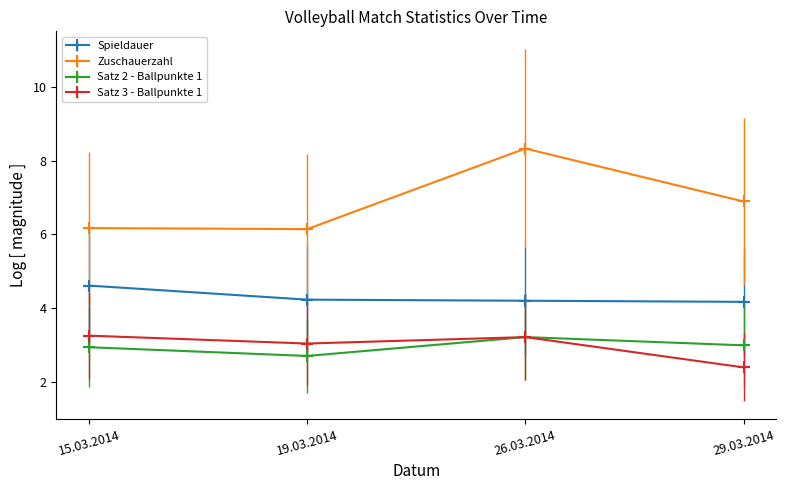

What is the difference between the highest and lowest values at 15.03.2014?

3.2